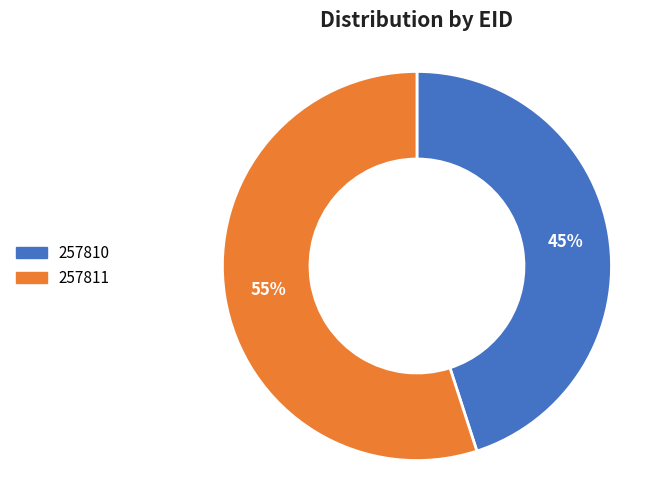

Is there a majority slice in this chart?

Yes